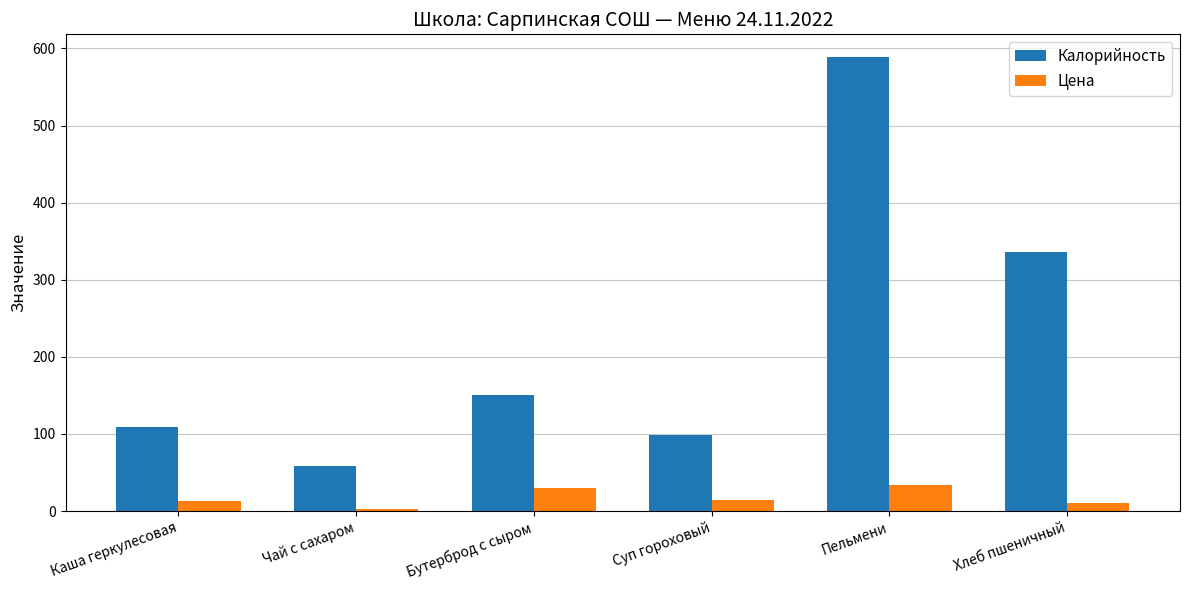

What is the difference between the second highest and second lowest values in the Цена series?

19.5